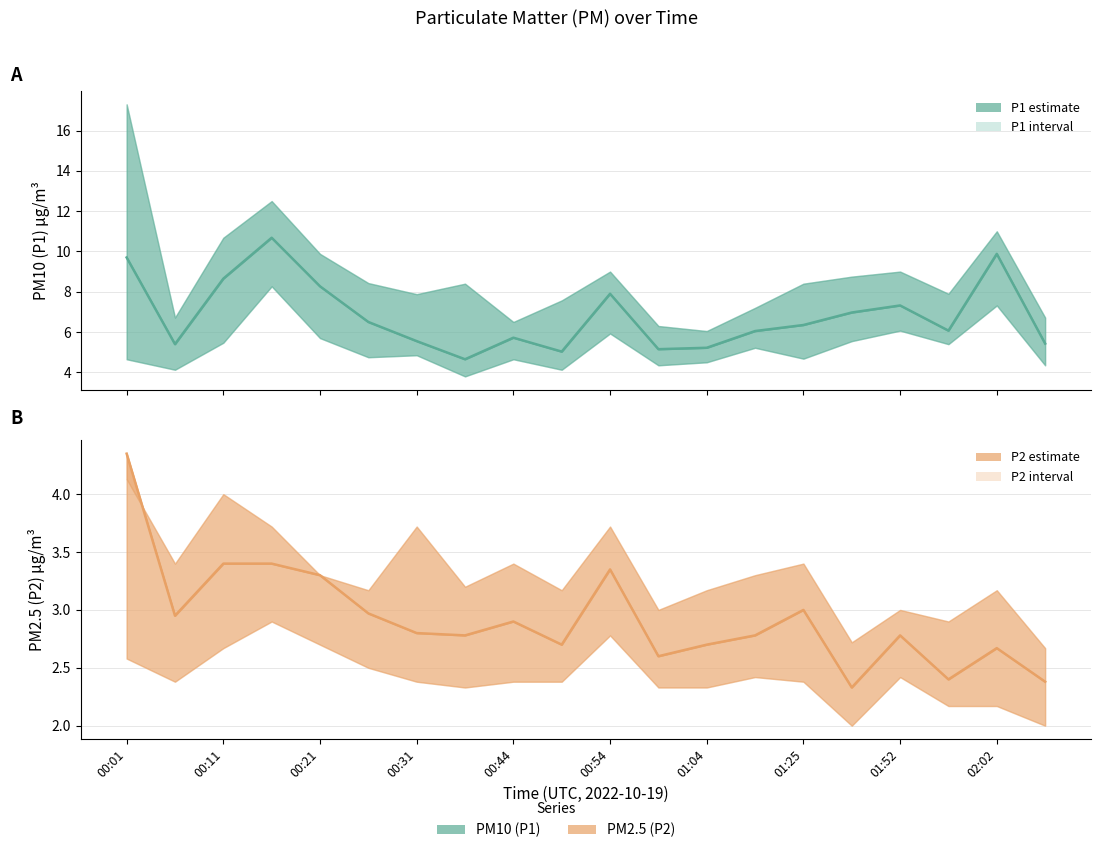

At 17, list the series in order from largest to smallest.

P1 estimate, P2 estimate